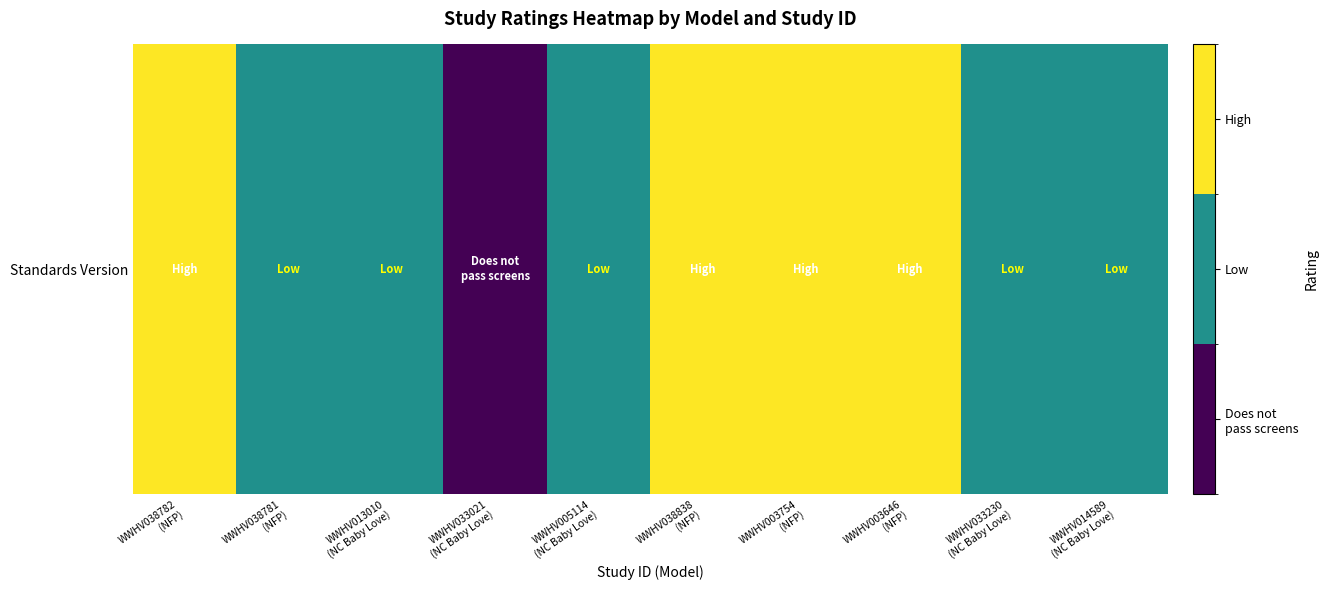

What is the sum of all values?

13